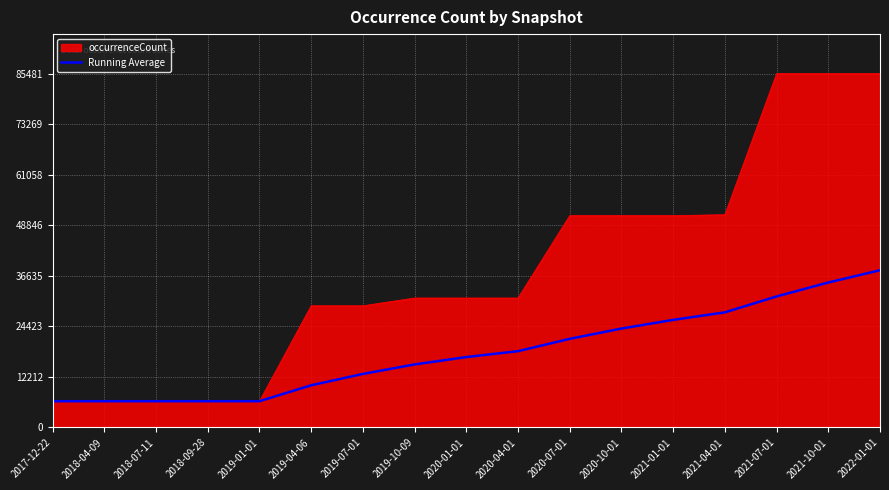

What position from the left is 2019-10-09?

8